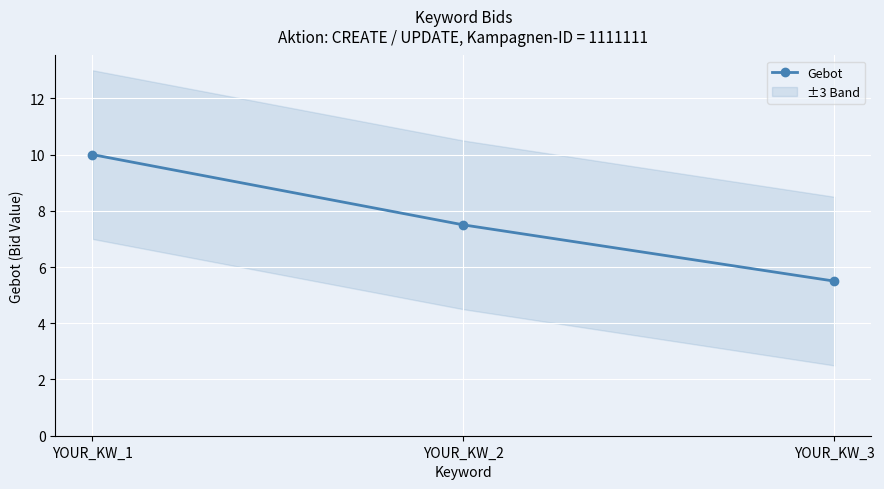

What is the approximate value at YOUR_KW_2?

7.5